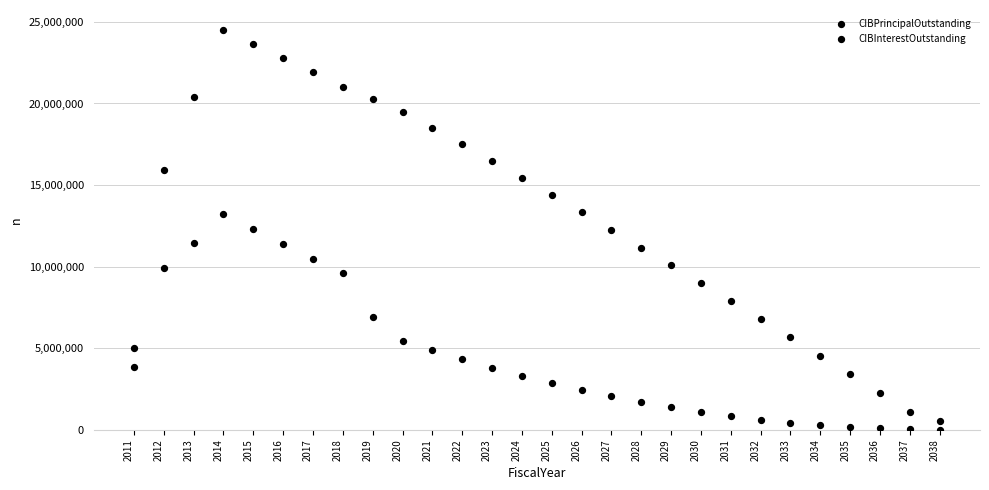

Which series has the largest Y range (max minus min)?

CIBPrincipalOutstanding